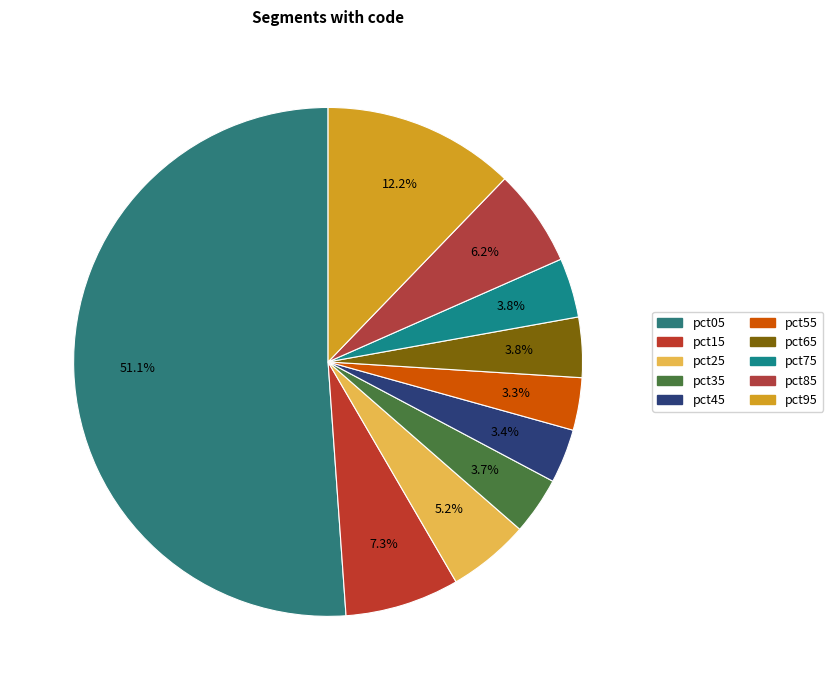

Is the sum of pct95 and pct75 greater than half?

No